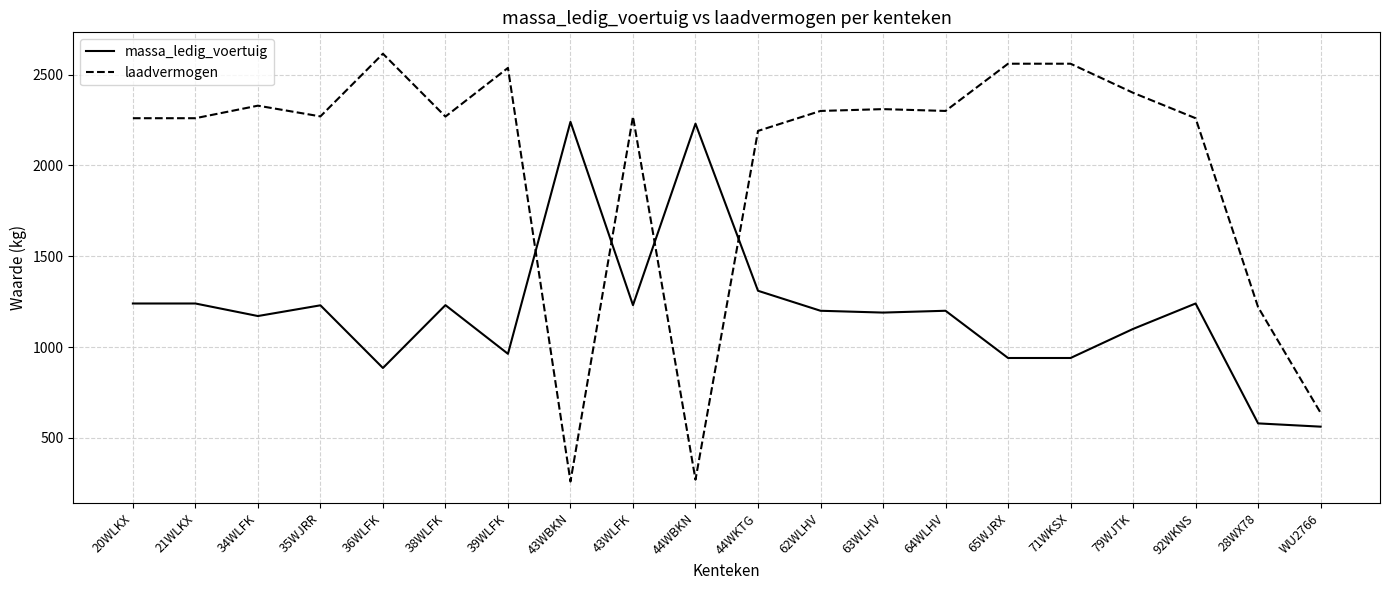

Which series has the widest spread of values?

laadvermogen